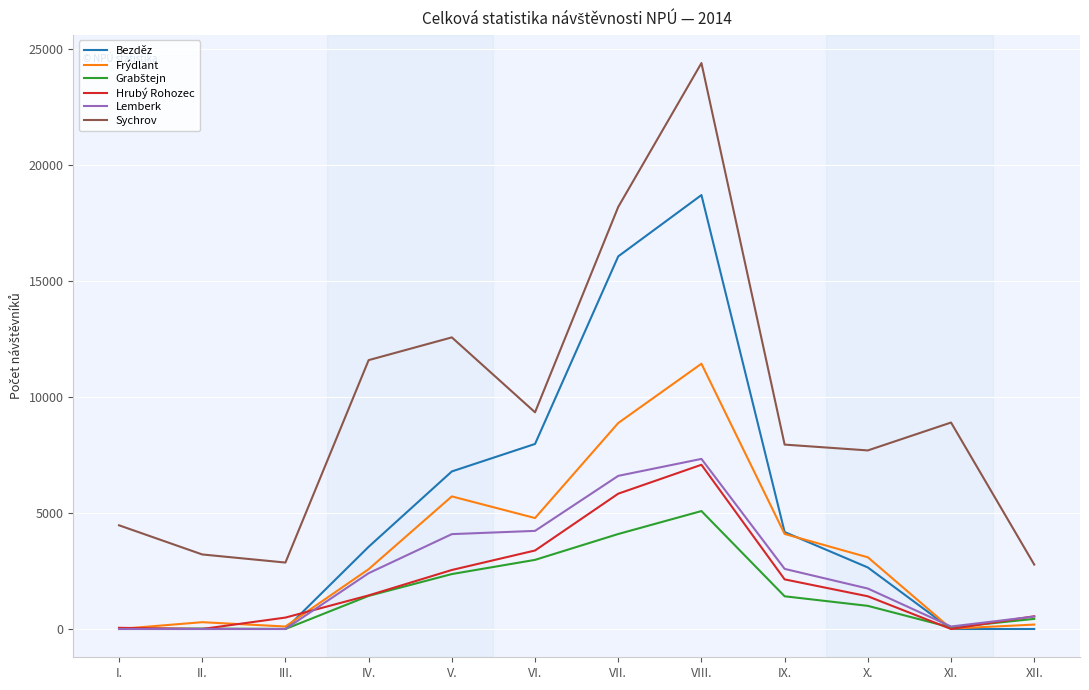

The value of Frýdlant at I. is 0. True or false?

True